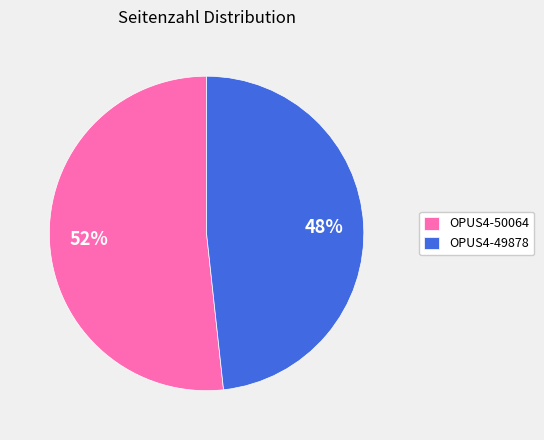

True or false: OPUS4-49878 accounts for 48% of the total.

True